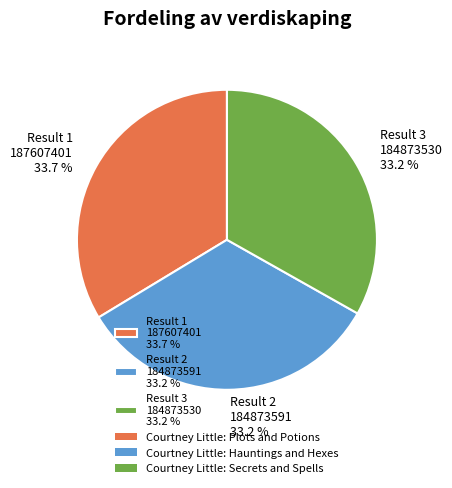

What percentage is NOT represented by Result 3 184873530 33.2 %?

66.8%